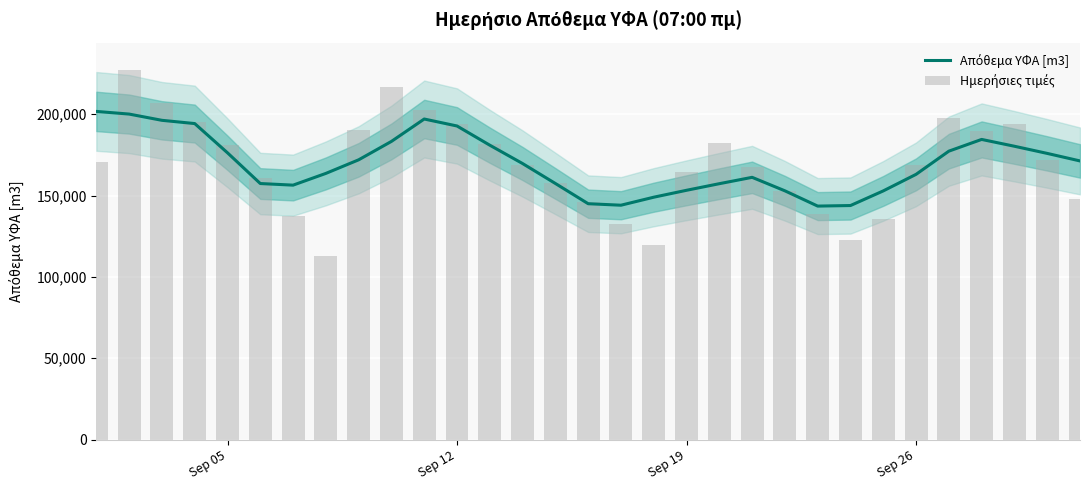

The value of Απόθεμα ΥΦΑ [m3] at Sep 12 is 337644.5. True or false?

False